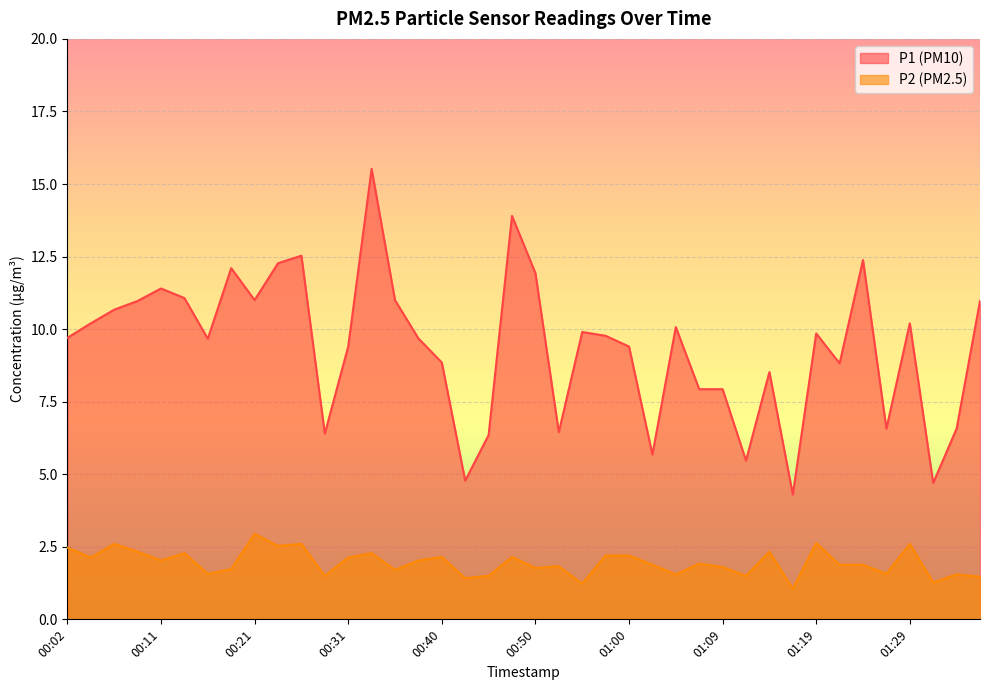

What is the highest value of the P1 series?

15.5